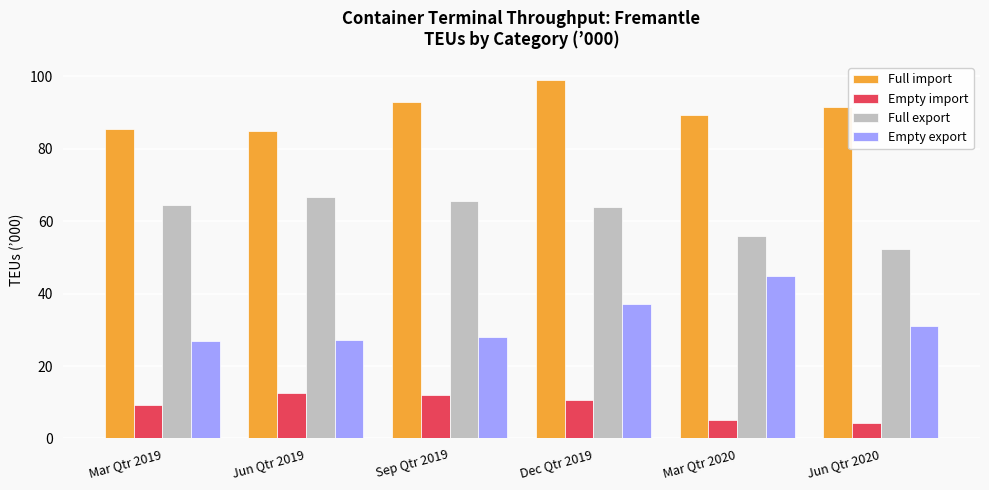

How many data points does each series have?

6